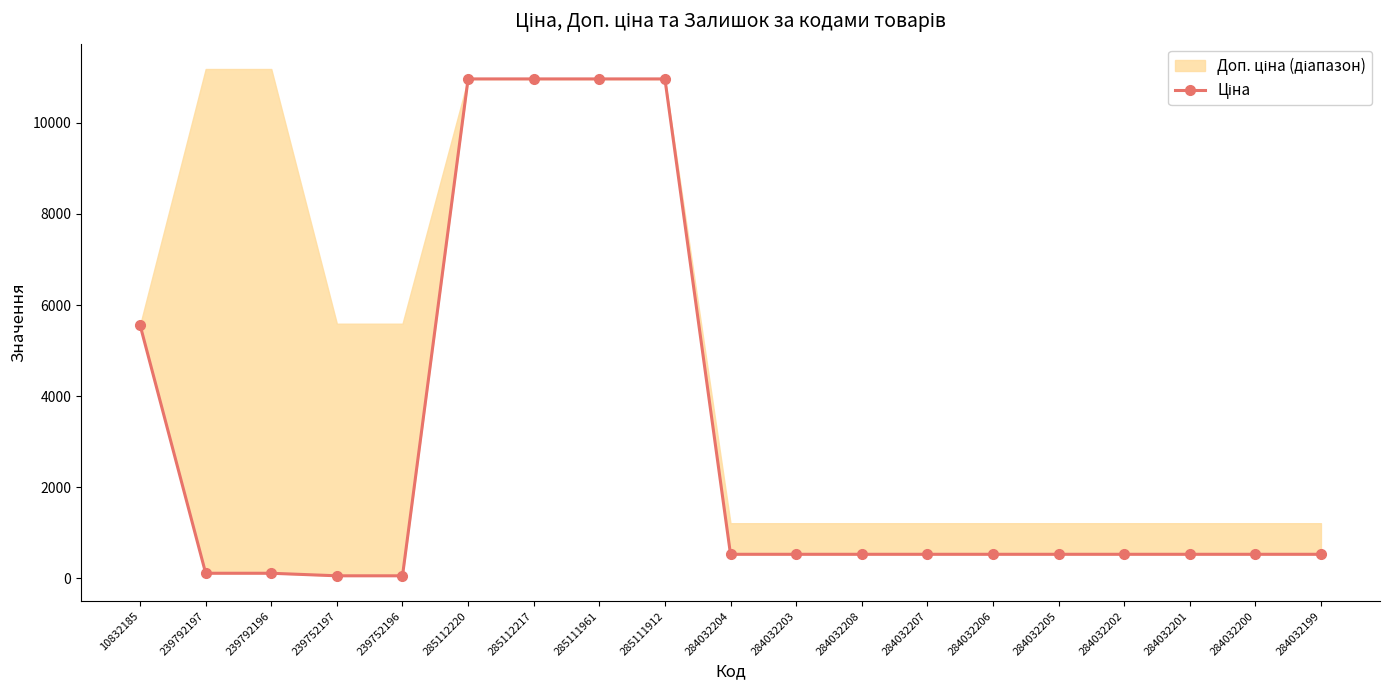

Reading left to right, list all the values displayed in this chart.

5560.3	111.8	111.8	55.9	55.9	10964.4	10964.4	10964.4	10964.4	528.2	528.2	528.2	528.2	528.2	528.2	528.2	528.2	528.2	528.2